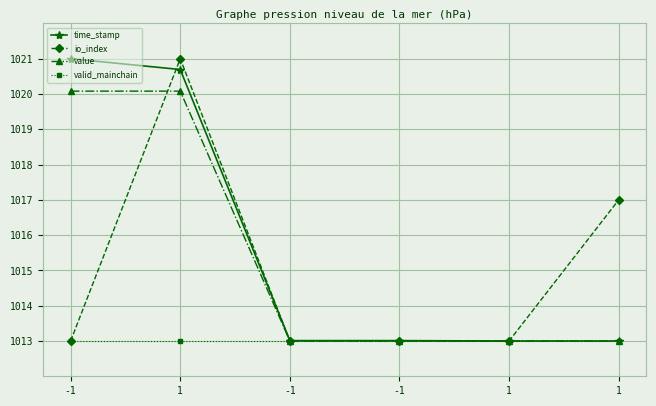

At which category does the chart reach its minimum across all series?

1